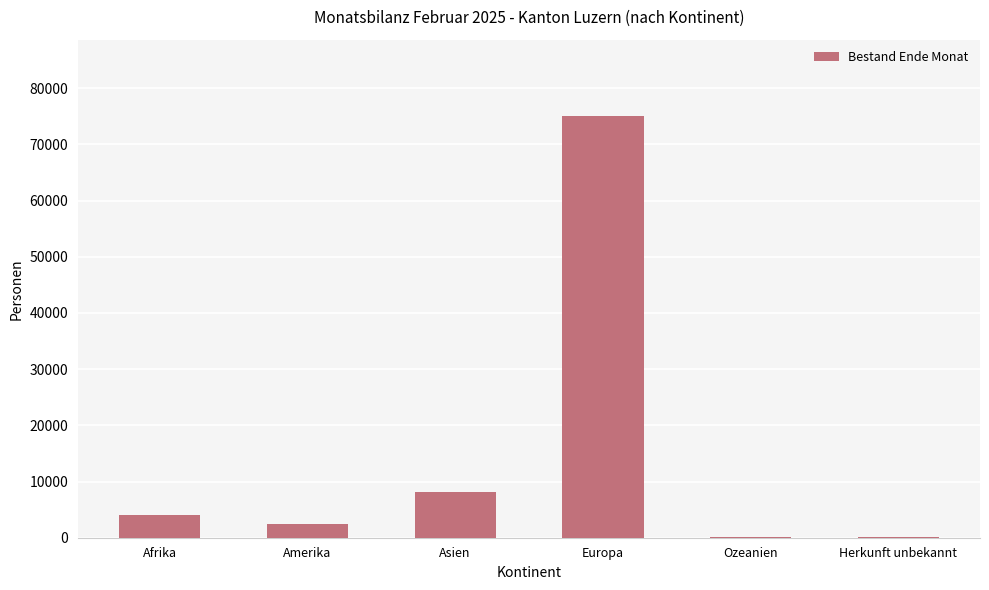

What is the maximum value shown in the chart?

75122